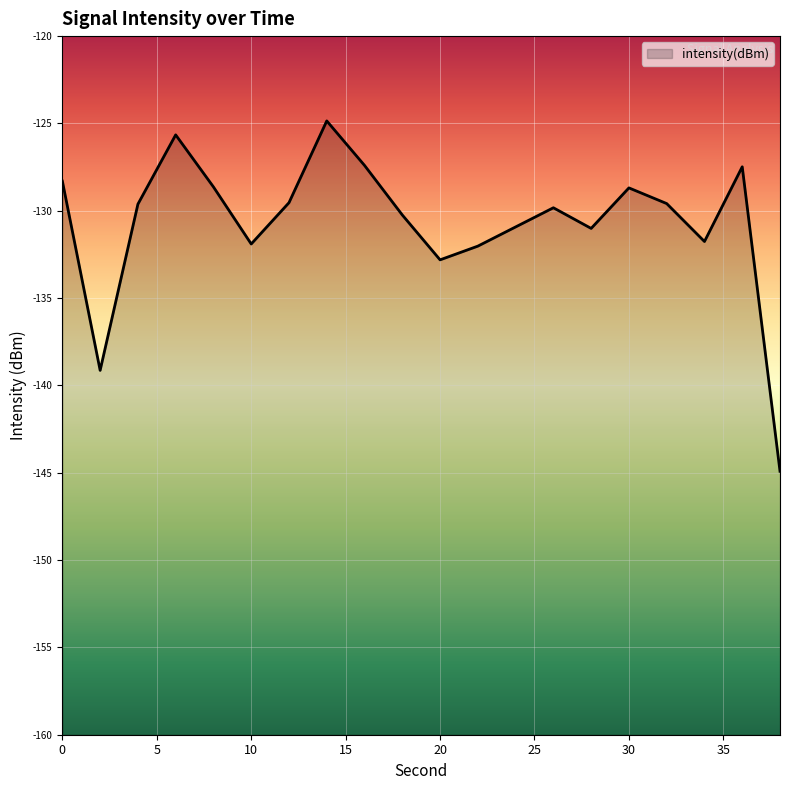

What is the maximum value shown in the chart?

-124.9